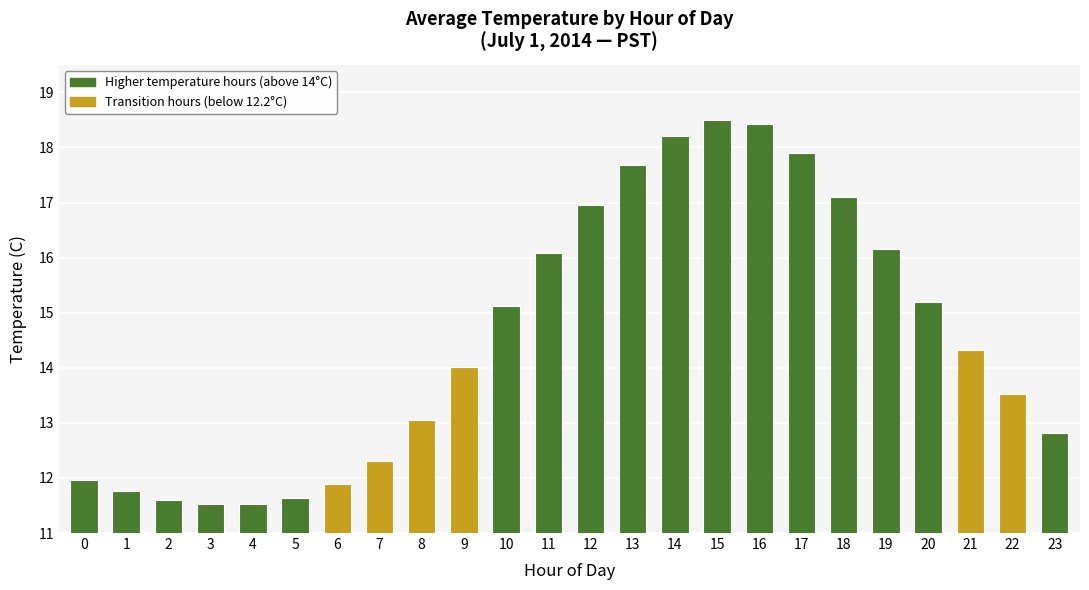

What is the change in value from 14 to 15?

+0.3